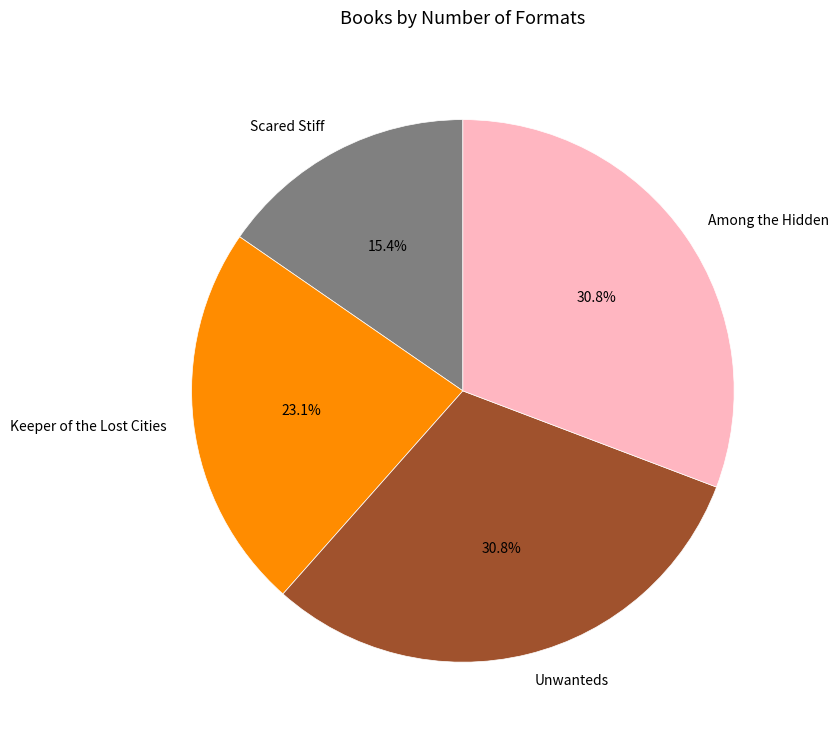

Approximately how many times larger is the value at Unwanteds compared to Keeper of the Lost Cities?

1.3